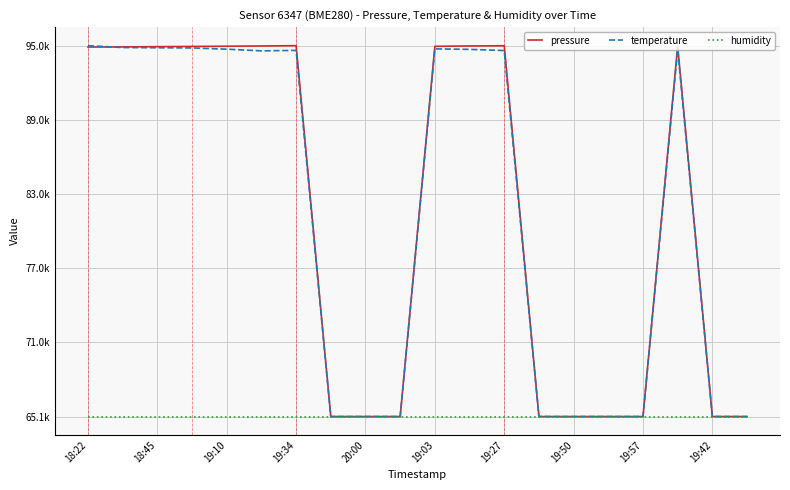

Is this an area chart (filled region under the line)?

No